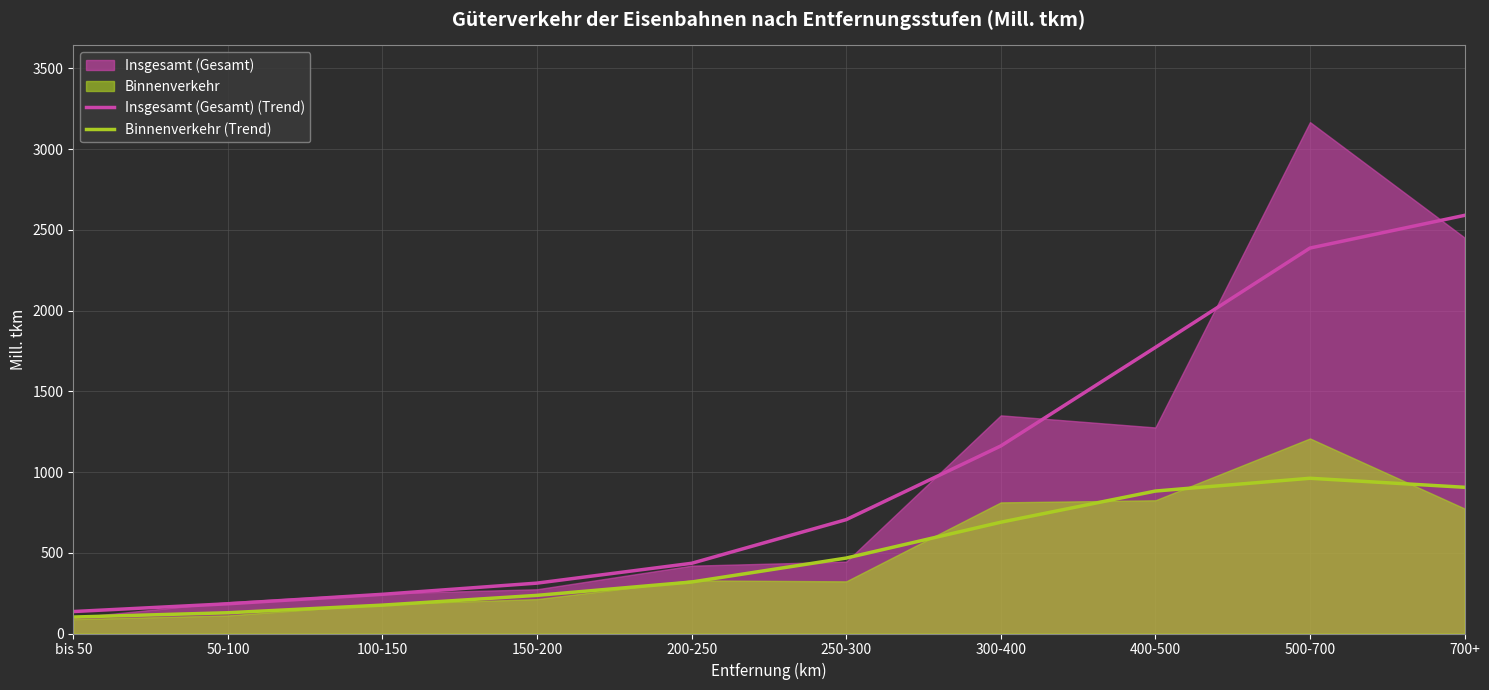

True or false: Insgesamt (Gesamt) (Trend) has a value of 958.8 at 250-300.

False